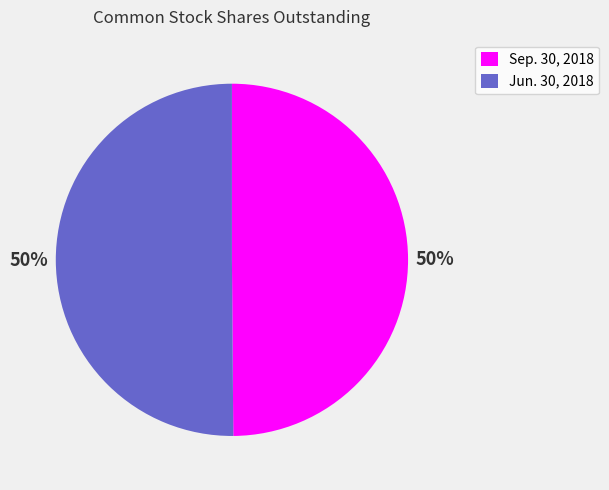

What is the ratio of the value at Sep. 30, 2018 to the value at Jun. 30, 2018?

1.0